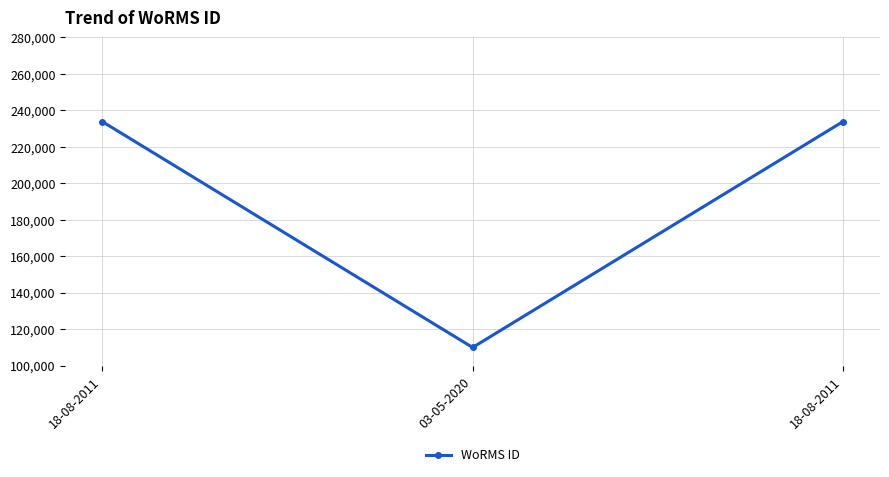

What is the average value?

192522